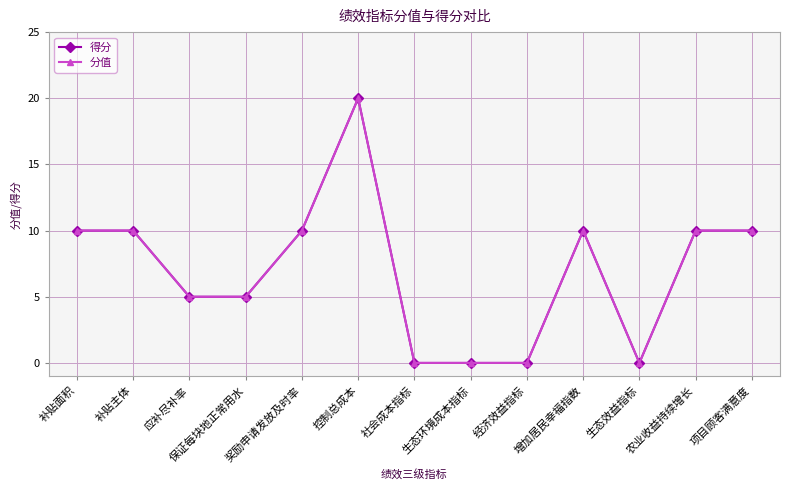

Does the chart have visible grid lines?

Yes